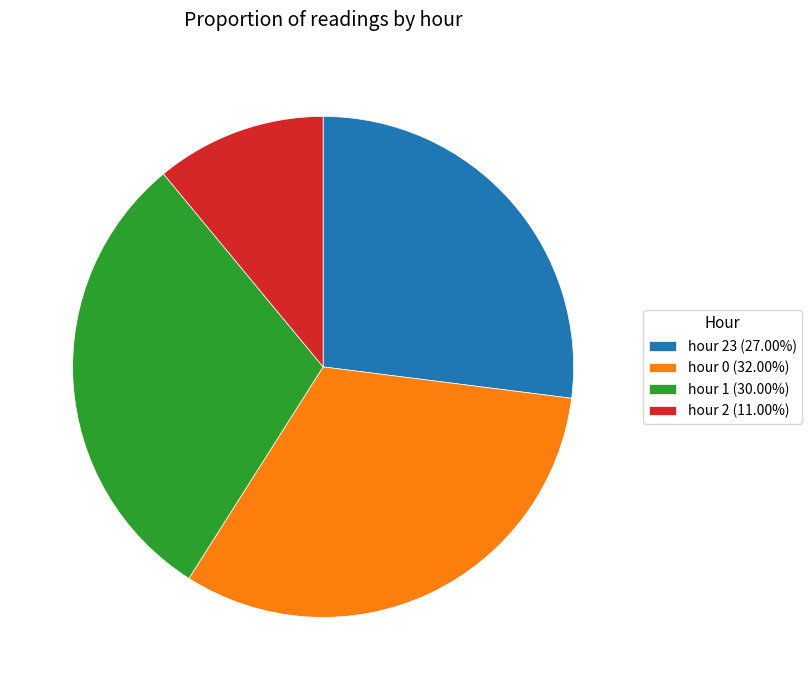

Do hour 1 (30.00%) and hour 2 (11.00%) together represent more than half of the pie?

No